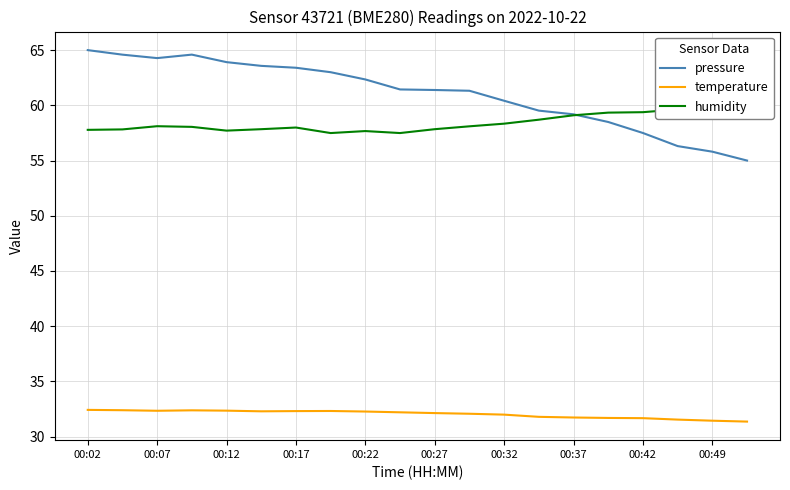

What is the difference between the maximum and minimum values in the temperature series?

1.1